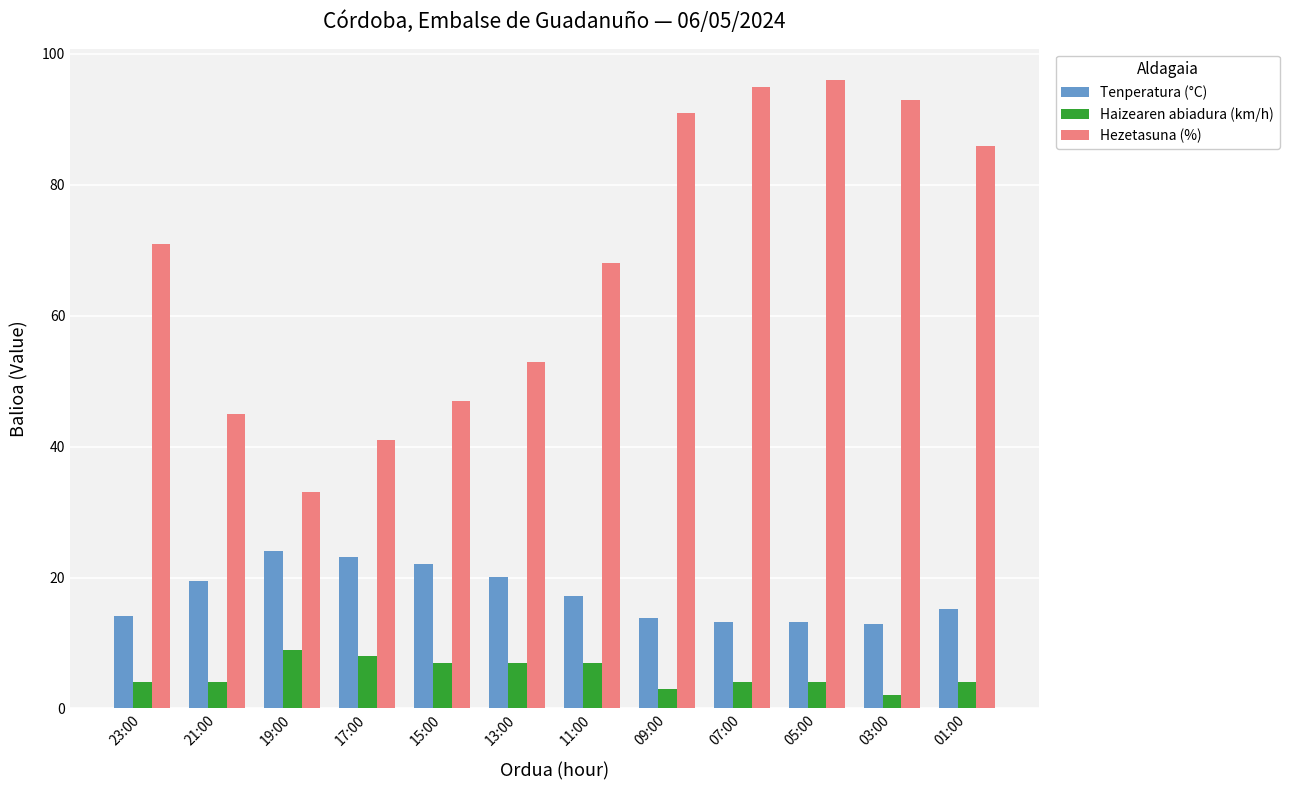

What is the label of the 1st bar from the left?

23:00